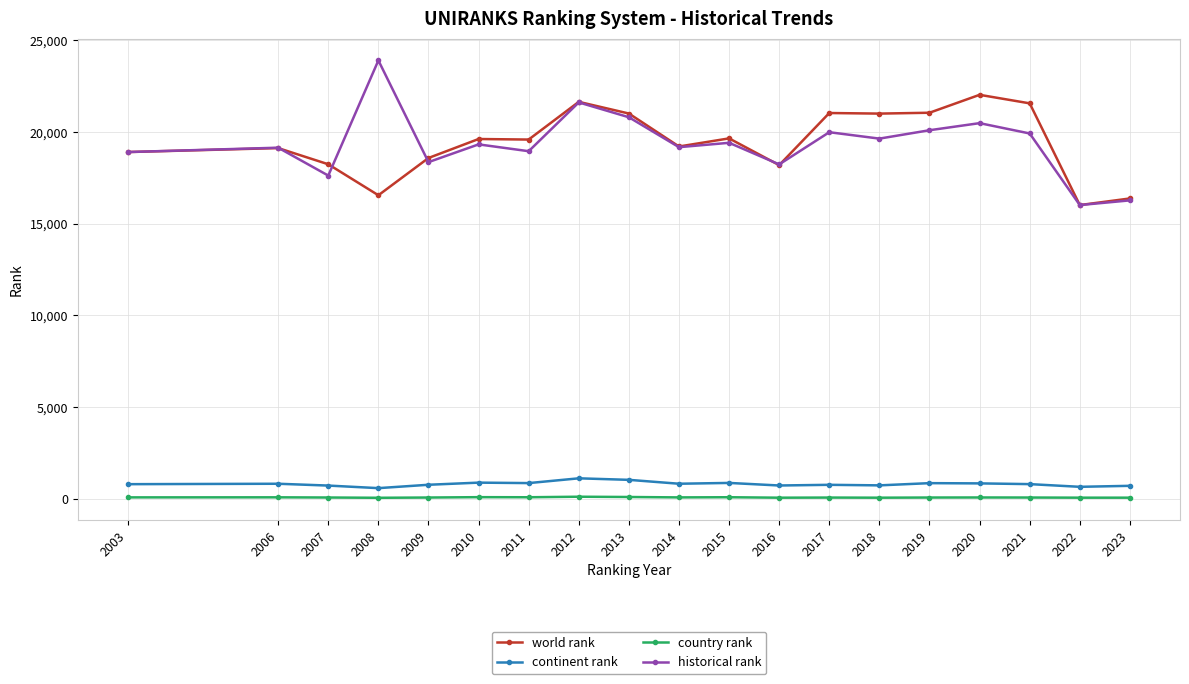

In country rank, how many points are higher than both neighbors (excluding endpoints)?

6